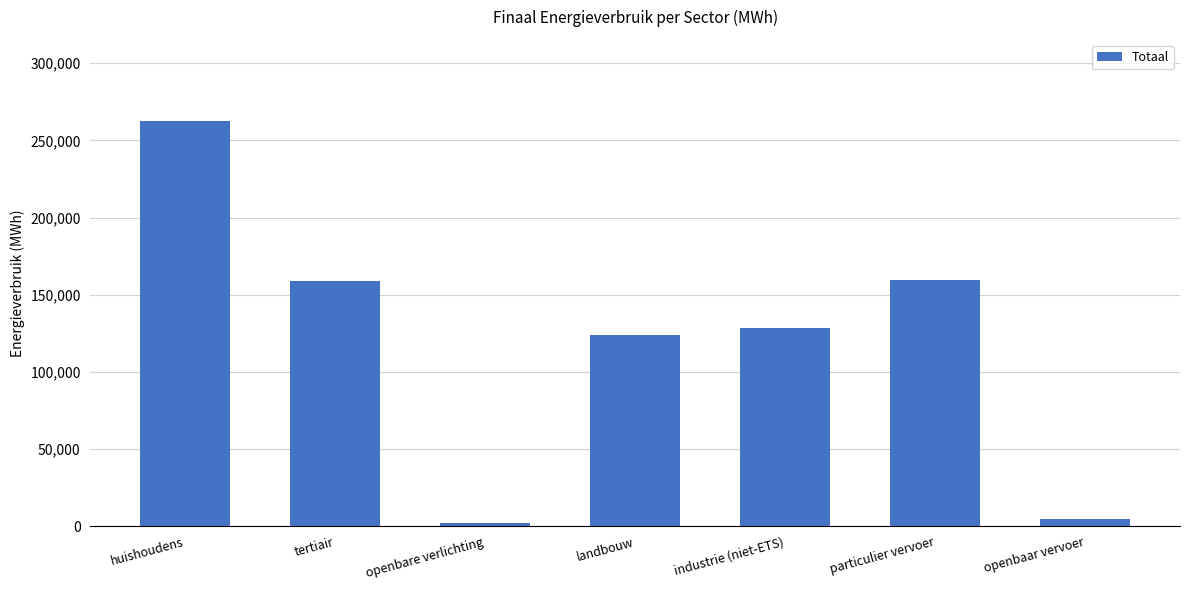

How many bars are there in total?

7